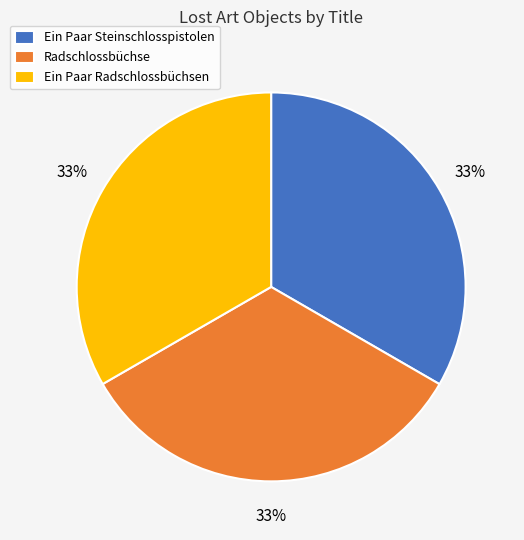

What percentage is the Radschlossbüchse slice, to the nearest percent?

33%